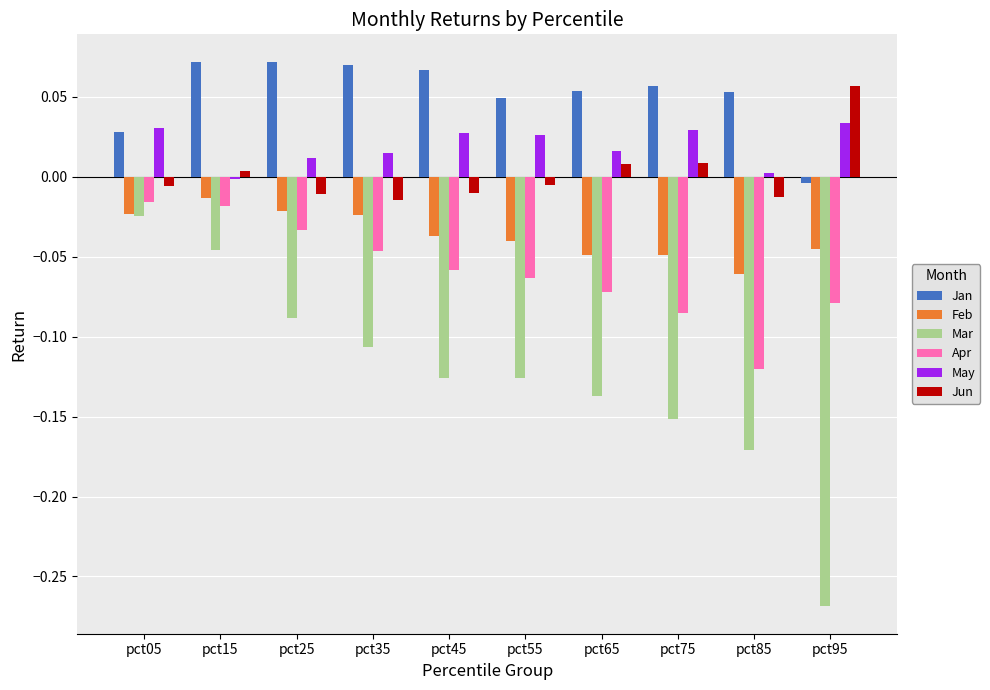

Is it true that May equals 0.0 at pct95?

True